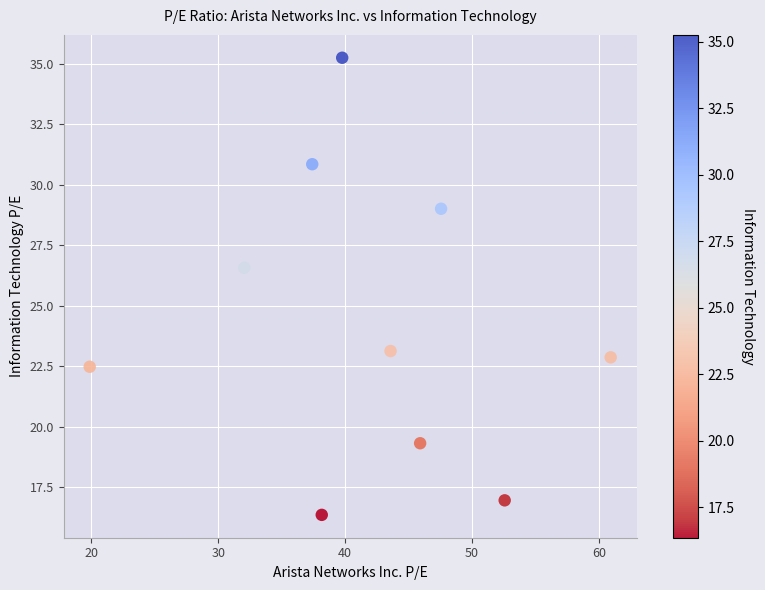

What is the range of X values (max minus min)?

41.0